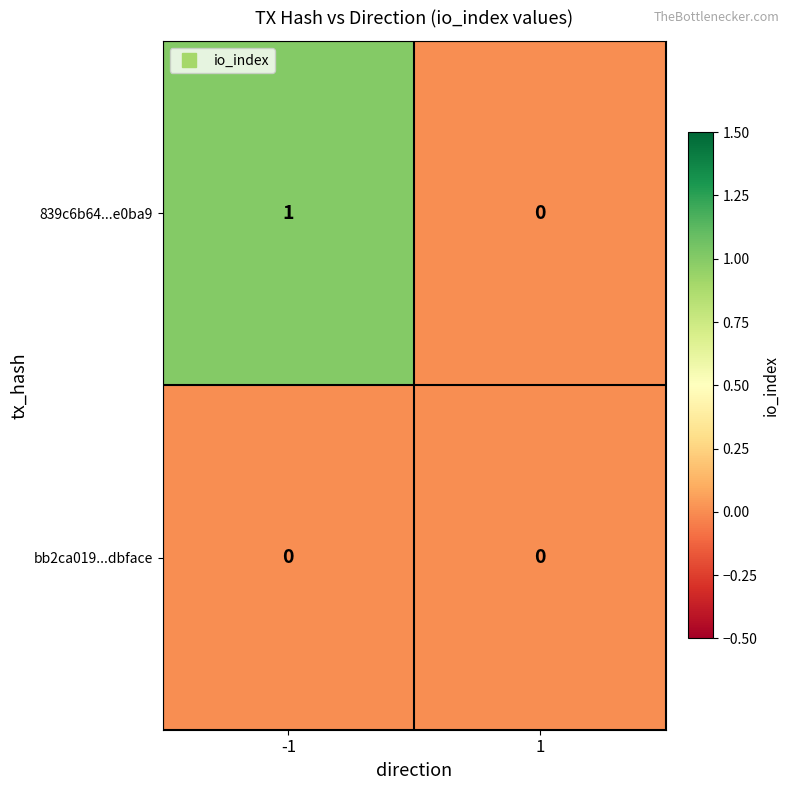

Which series has the largest range (max minus min)?

839c6b64...e0ba9